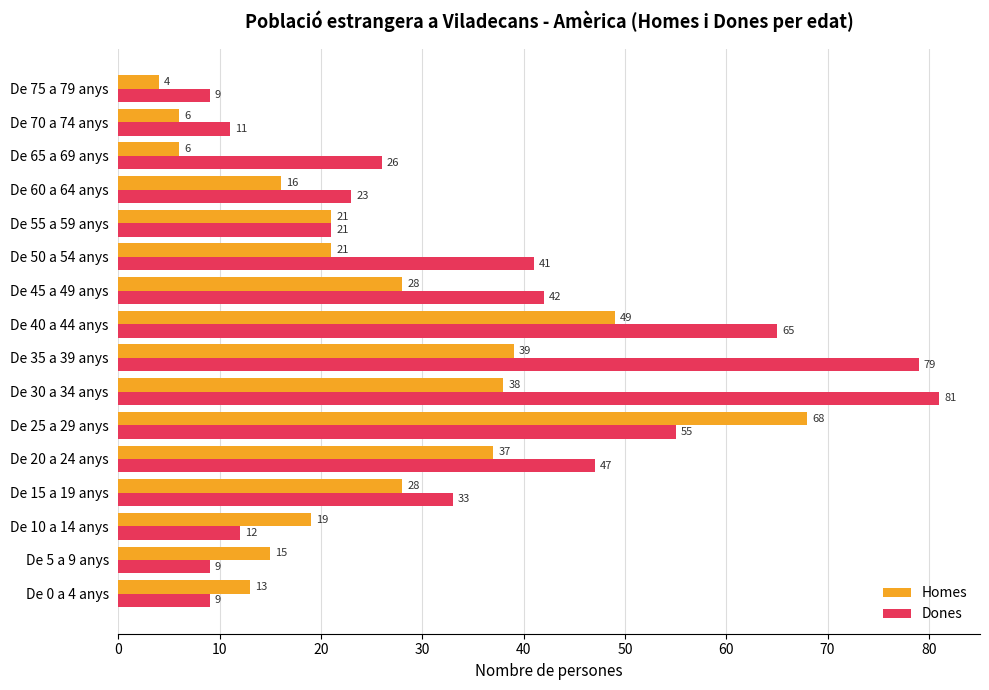

What is the maximum value shown in the chart?

81